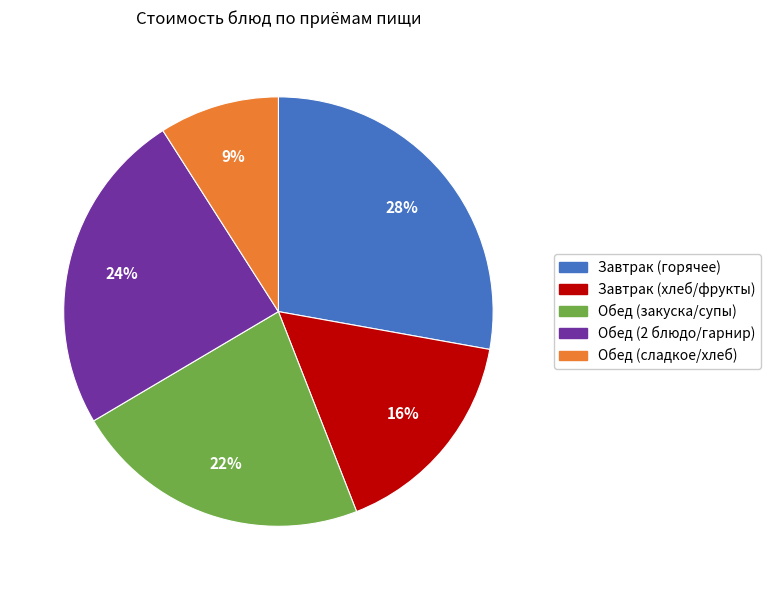

To the nearest percent, what is the average slice percentage?

20%